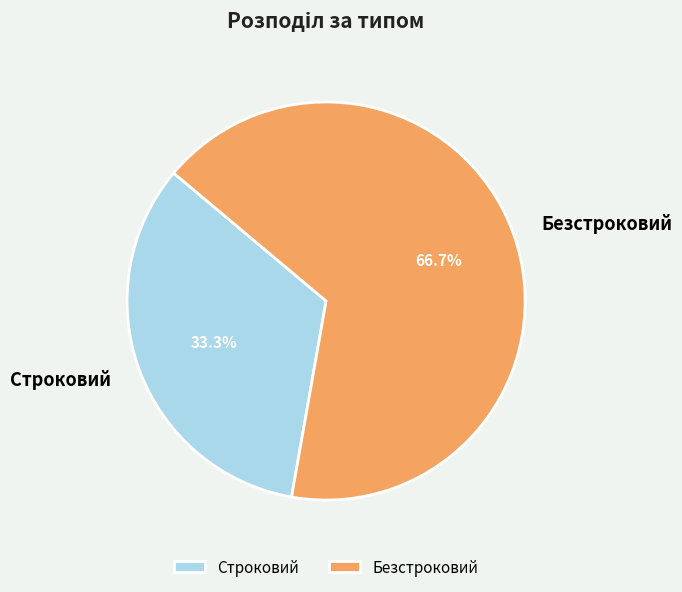

Is it true that Строковий is 22% of the pie?

False